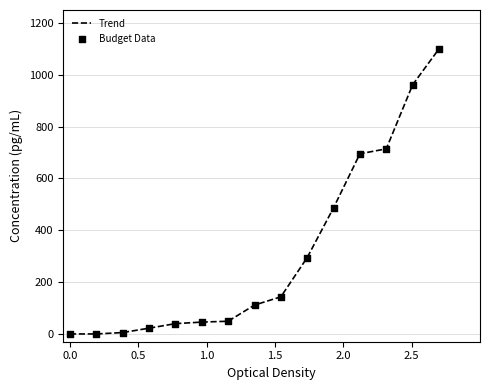

What is the maximum value shown in the chart?

1100.0